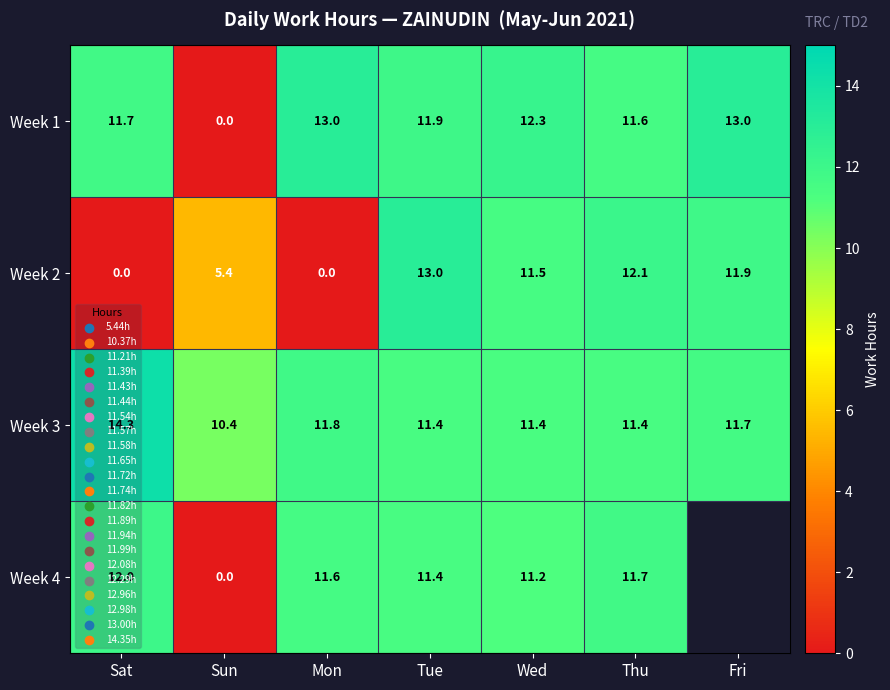

Is the value of Week 2 at Tue greater than the value of Week 3 at Sun?

Yes